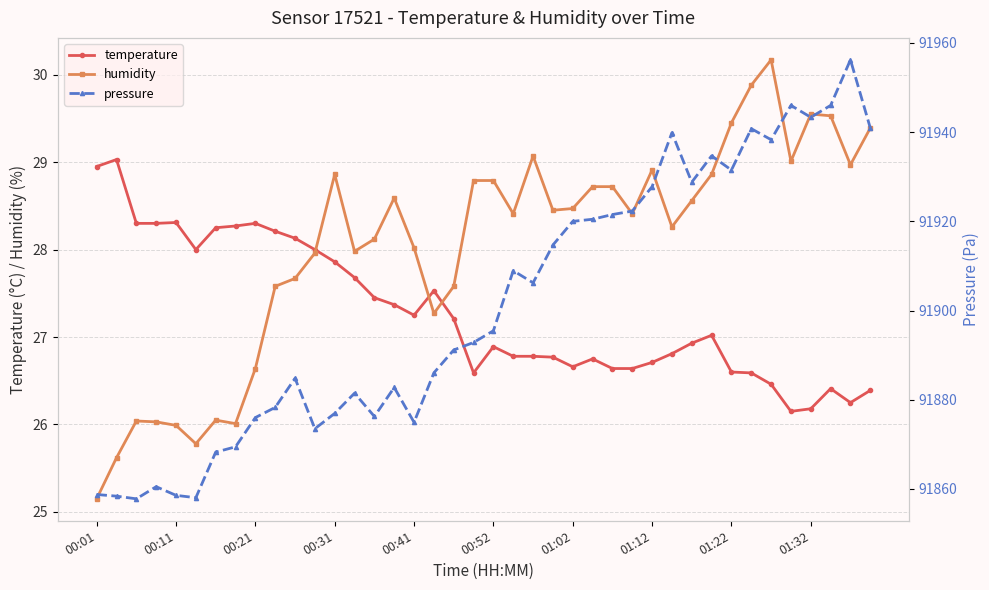

True or false: pressure has more than 1 interior local peaks.

True